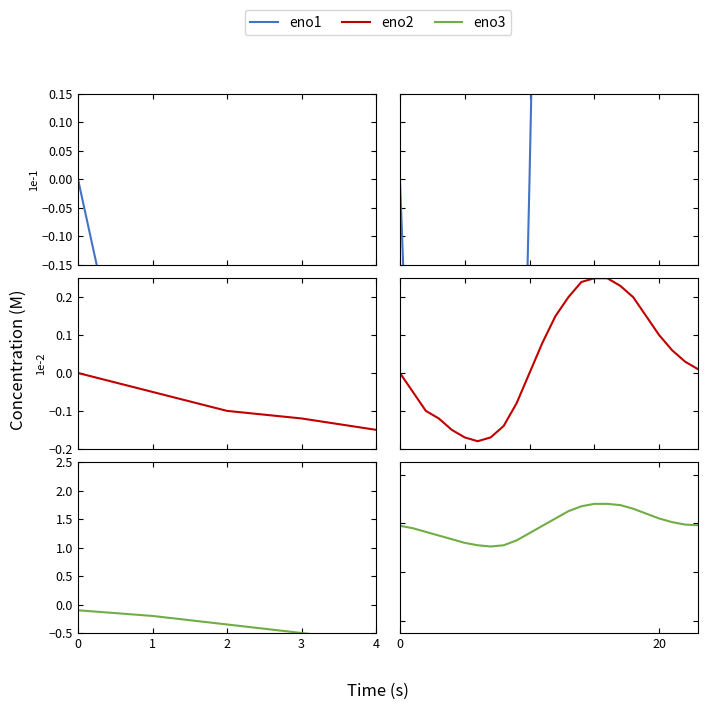

What is the difference between the highest and lowest values at 12?

2.0